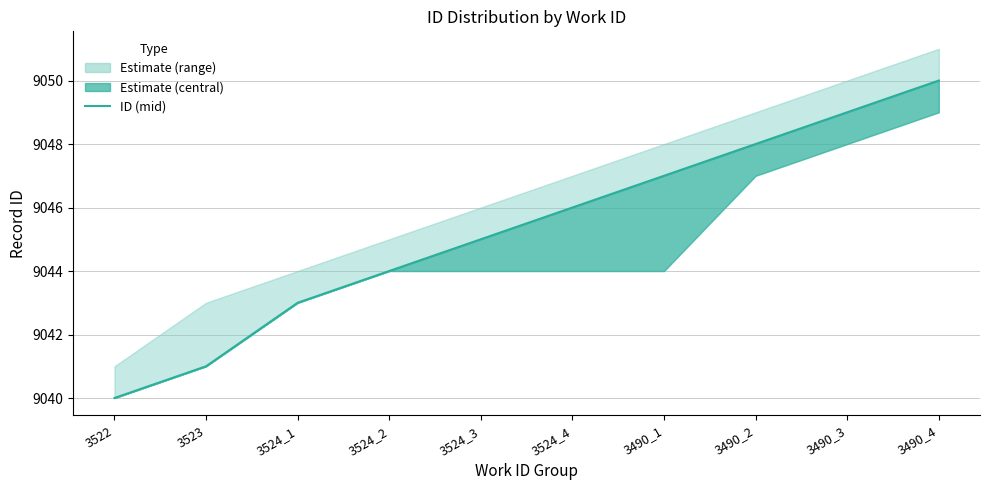

Reading right to left, extract all data points from this chart.

9050	9049	9048	9047	9046	9045	9044	9043	9041	9040